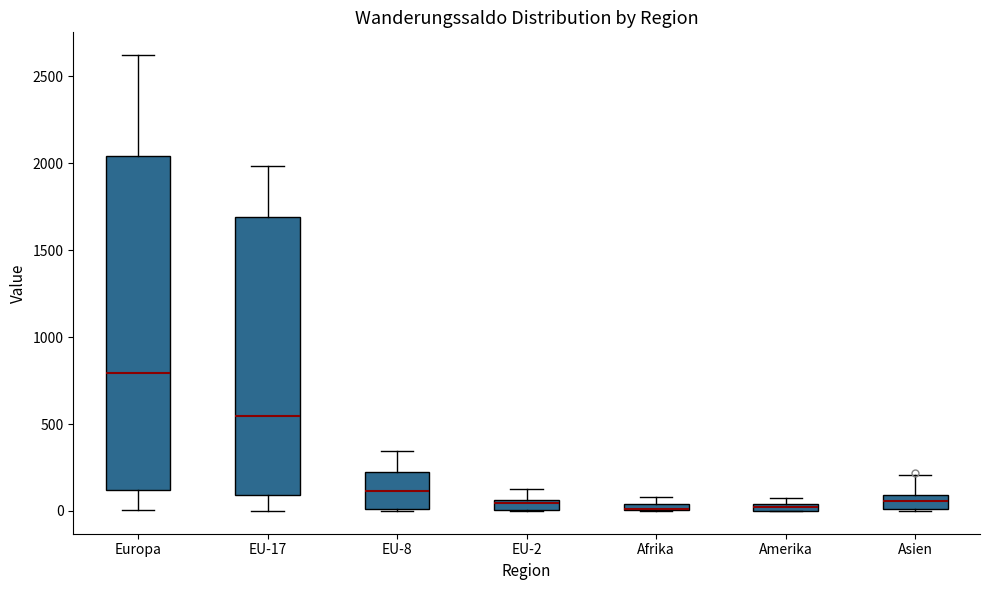

Where is the upper edge of the box for Asien on the y-axis? The values are not printed on the chart, so give them approximately, as read against the axis.

100